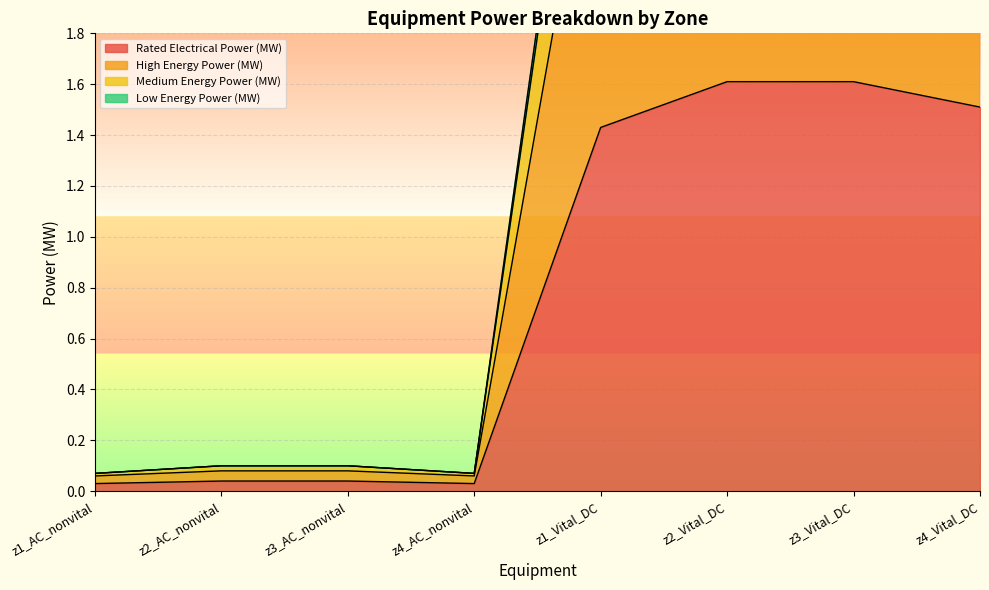

Where does the Rated Electrical Power (MW) series first go above 1?

z1_Vital_DC